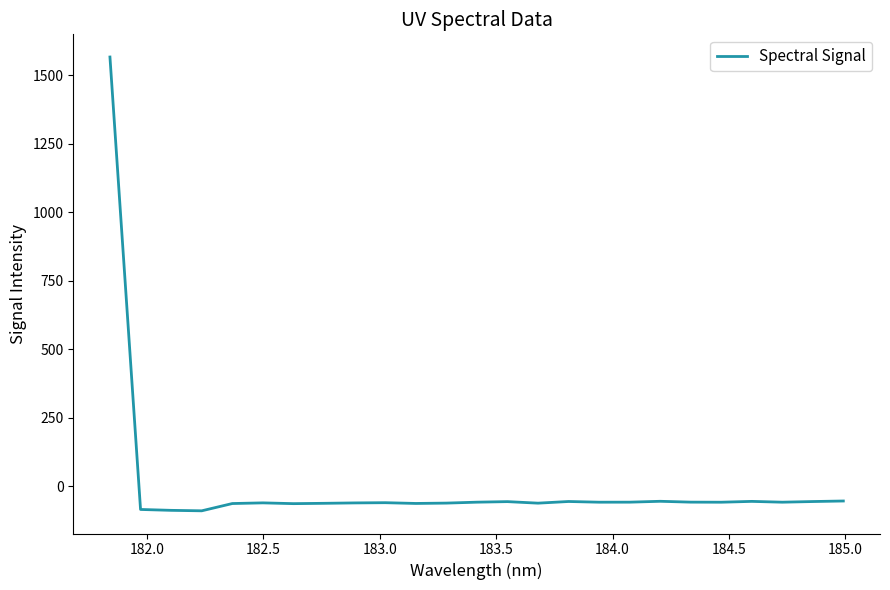

What is the greatest value displayed?

1565.9